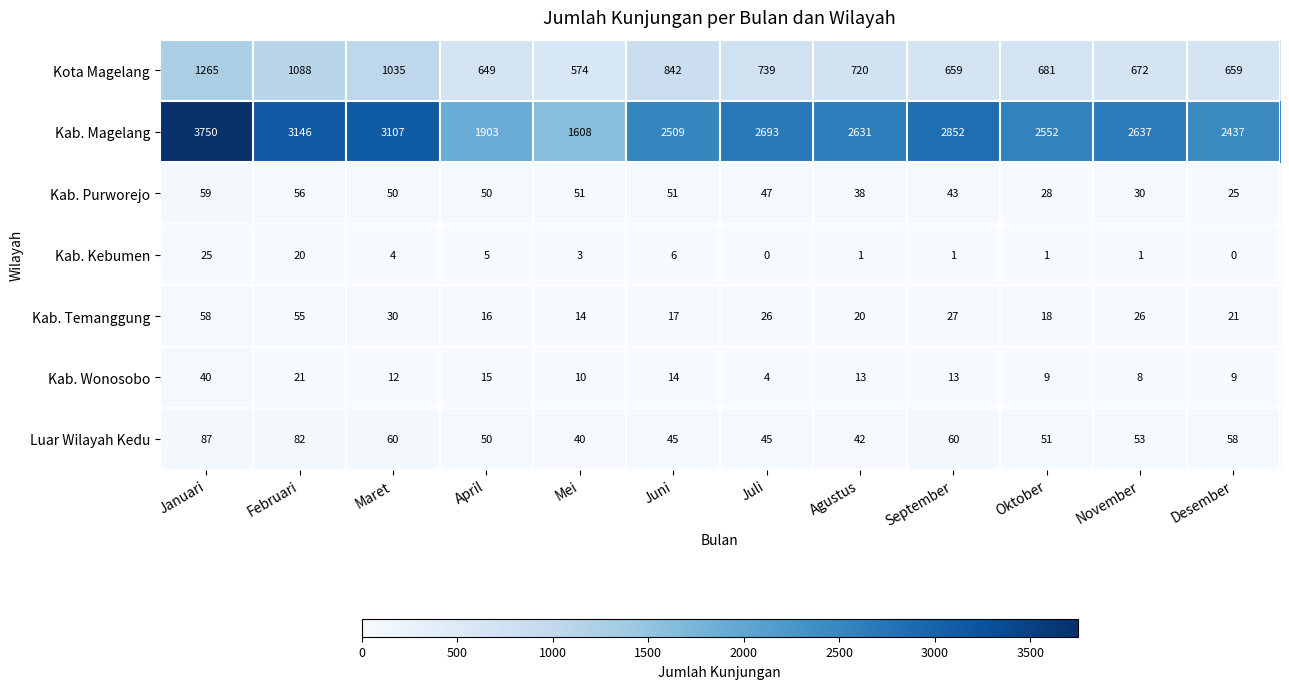

True or false: Kab. Temanggung has a value of 16 at Februari.

False